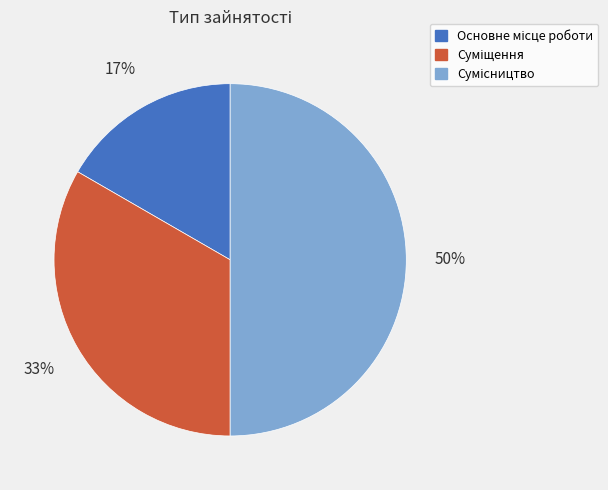

To the nearest percent, what is the average slice percentage?

33%